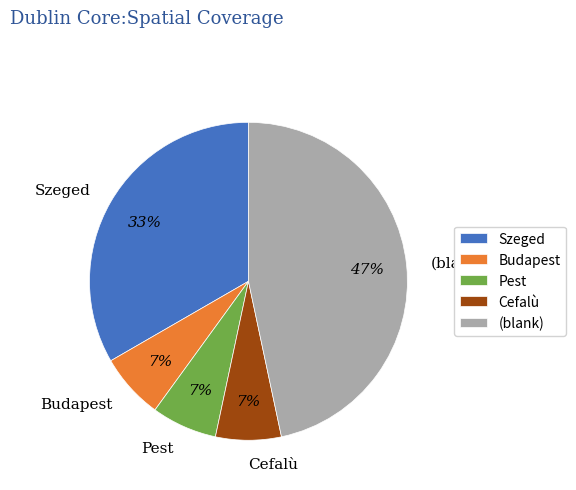

Does (blank) account for over 50% of the chart?

No